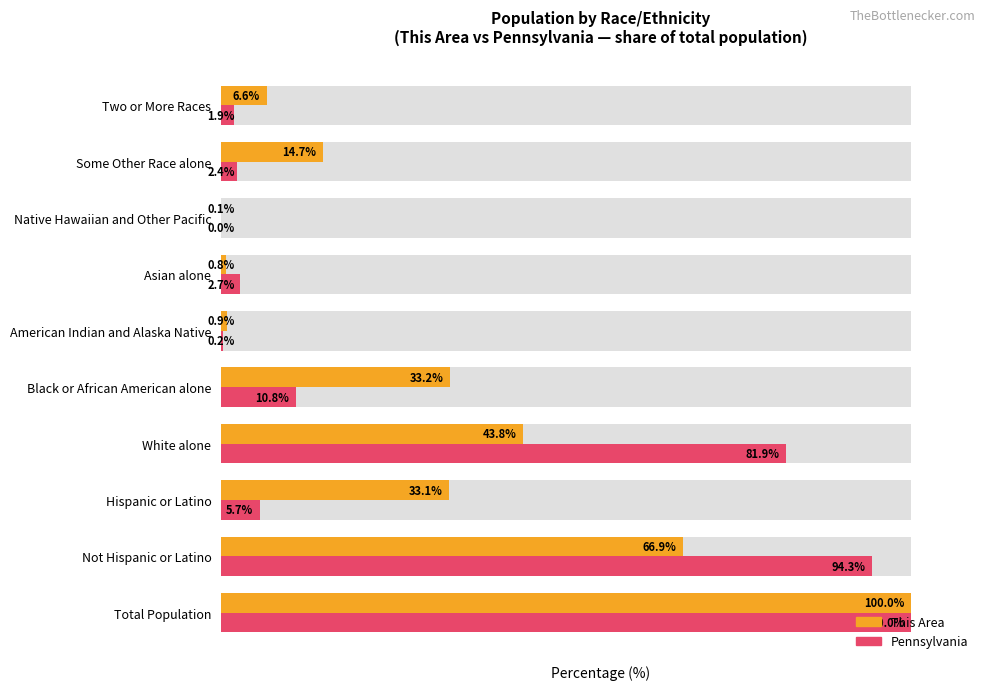

What value does the Pennsylvania series have at Not Hispanic or Latino?

94.3